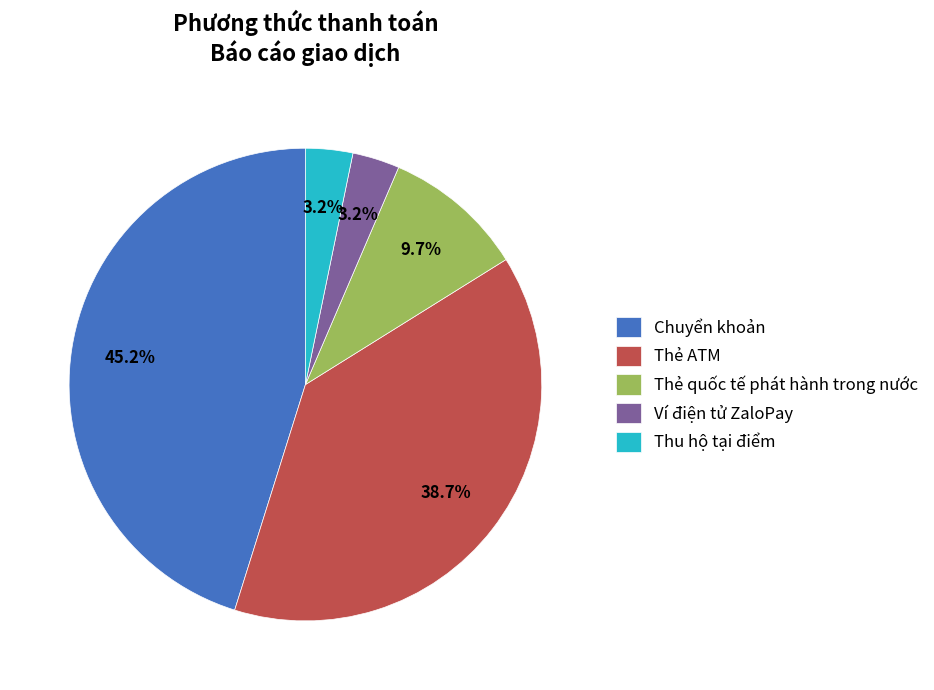

Which slice is the largest?

Chuyển khoản